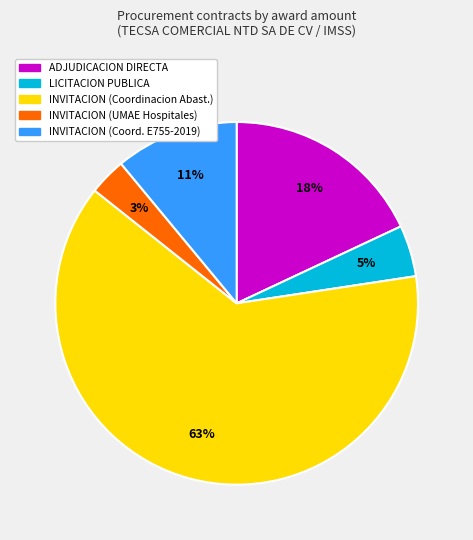

What is the largest slice in the pie chart?

INVITACION (Coordinacion Abast.)